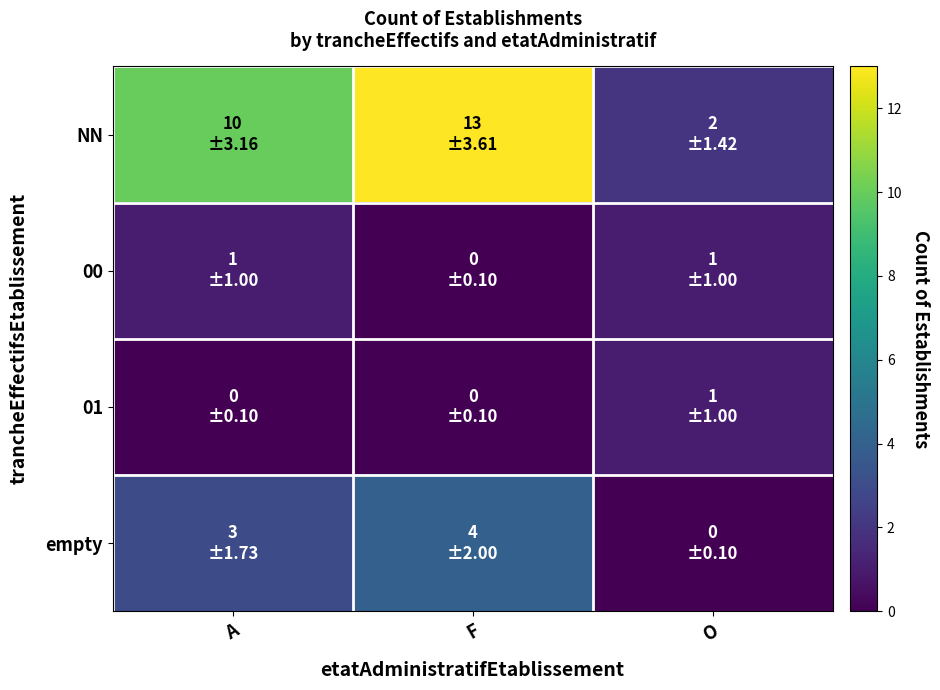

Between A and F, which series saw the biggest shift?

NN